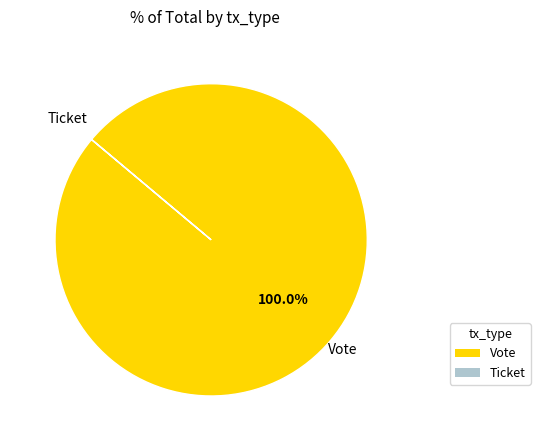

What percentage is the Vote slice, to the nearest percent?

100%